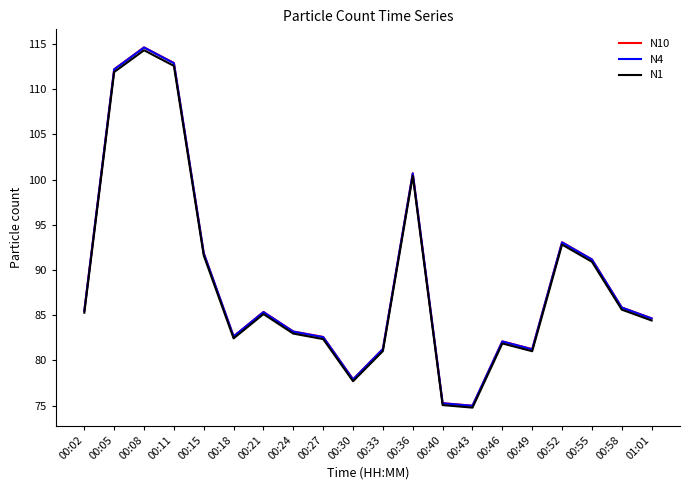

Is the value of N4 at 00:15 greater than the value of N10 at 00:05?

No